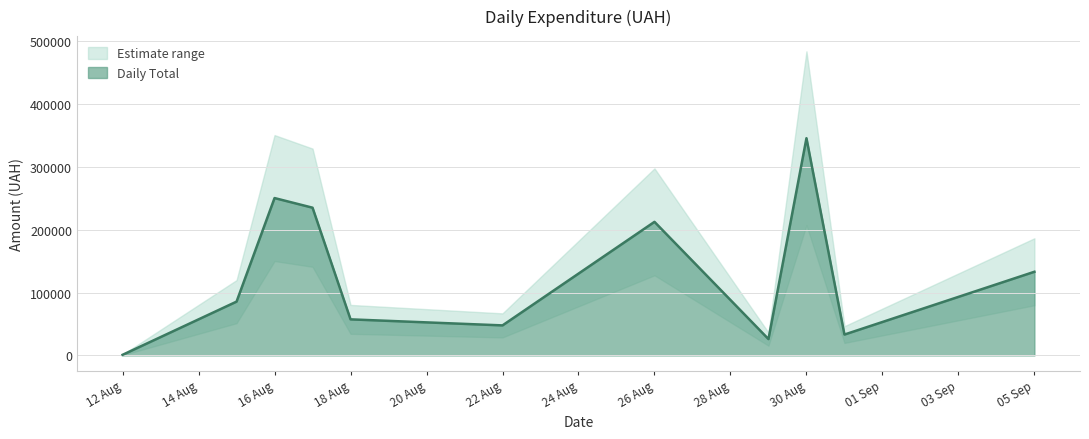

True or false: there are more than 1 points higher than both neighbors.

True